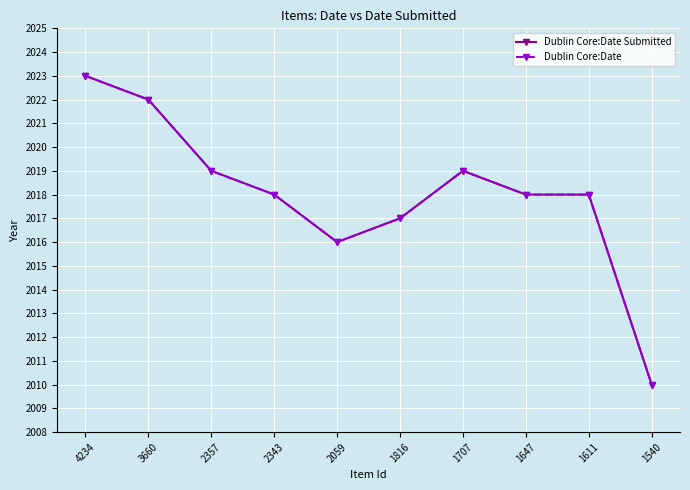

What is the sum of the Dublin Core:Date Submitted values at 1816 and 2357?

4036